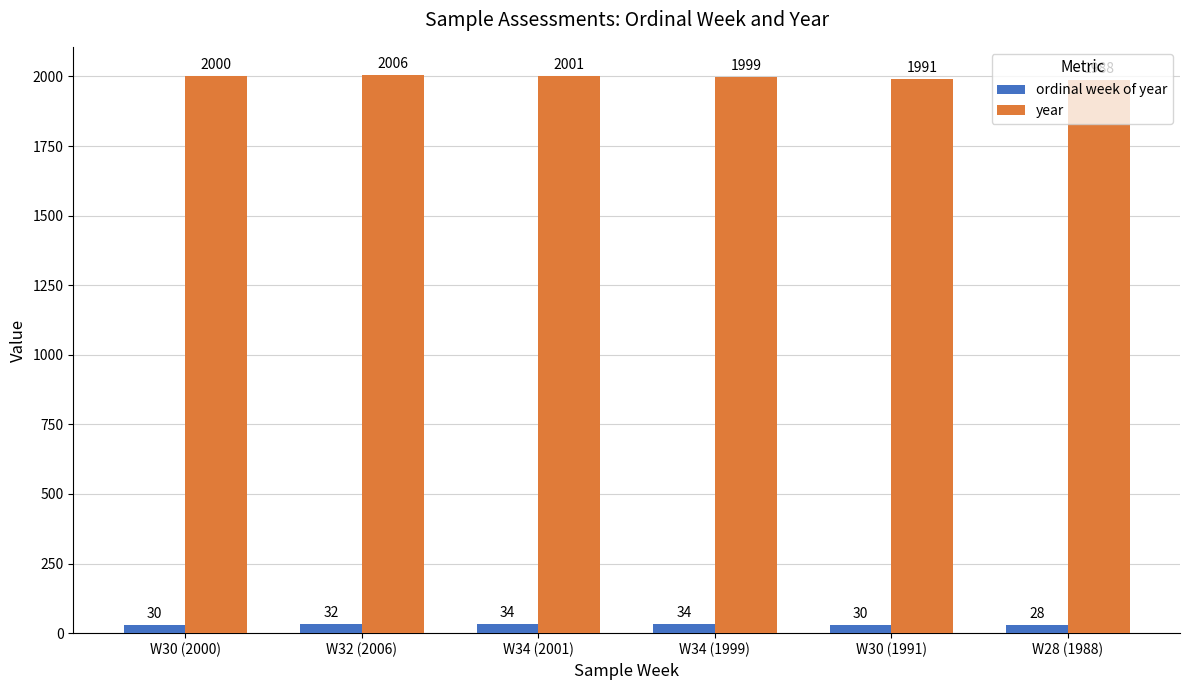

The year series shows 2623 at W34 (2001). True or false?

False